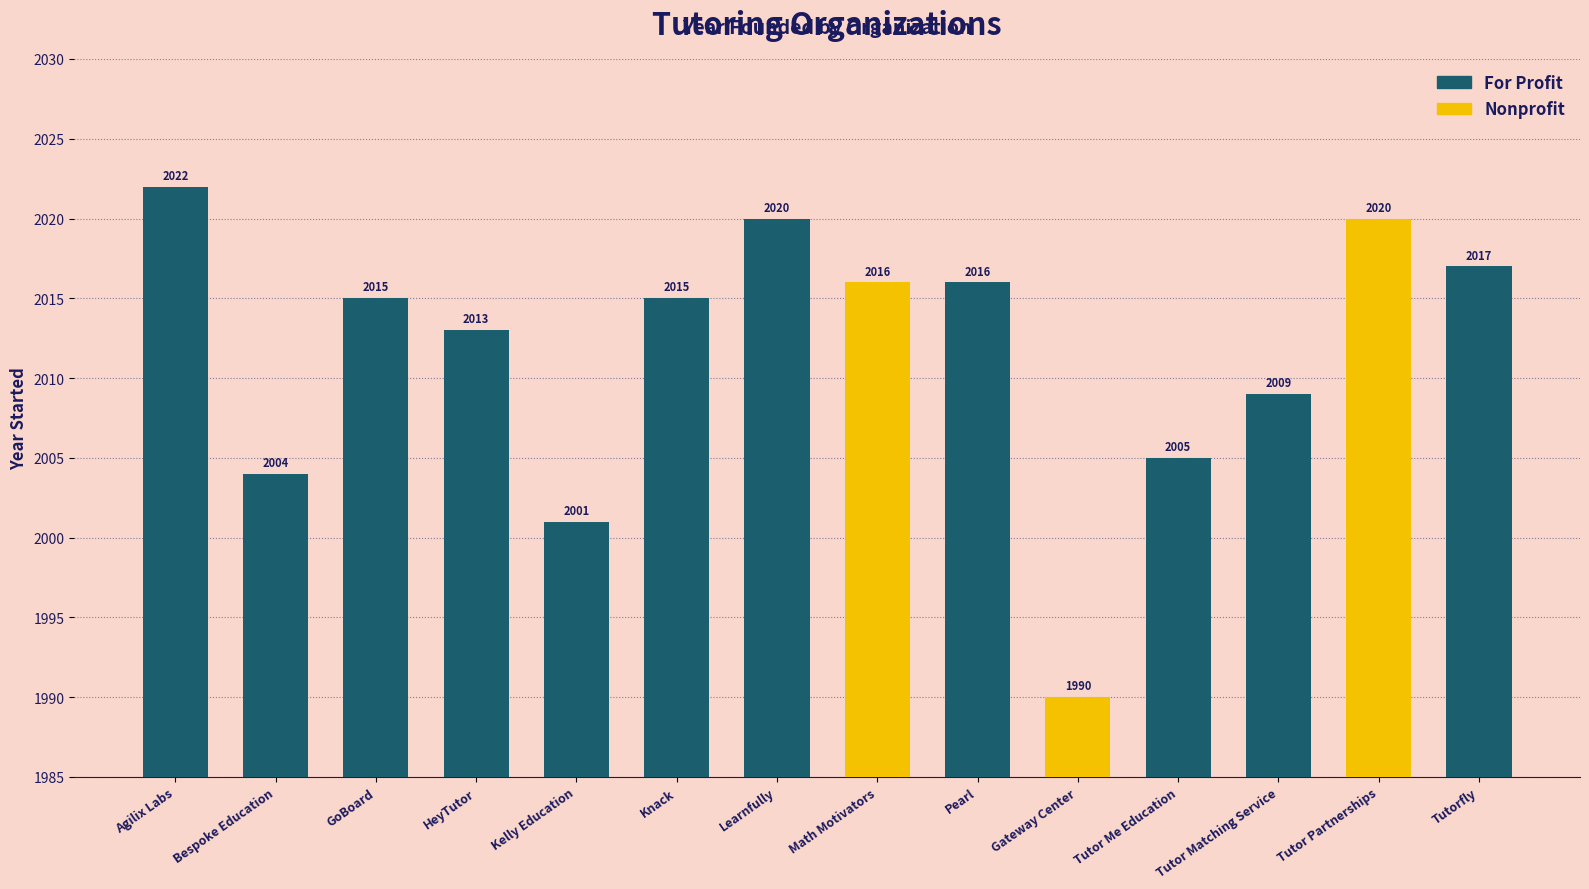

What is the difference between the values at Gateway Center and Tutorfly?

27